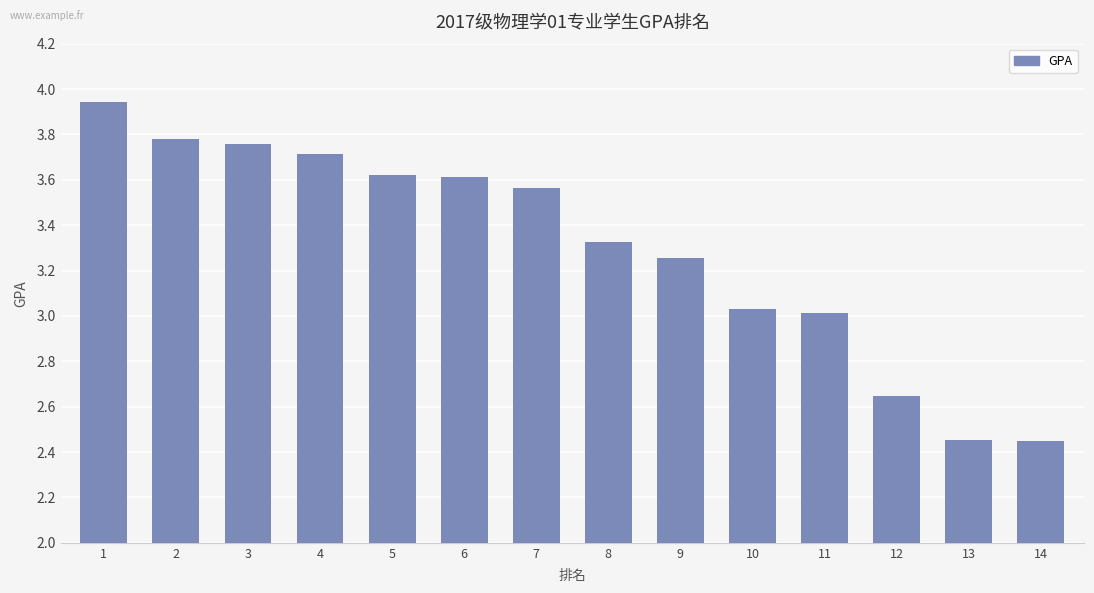

How many series are shown in this chart?

1